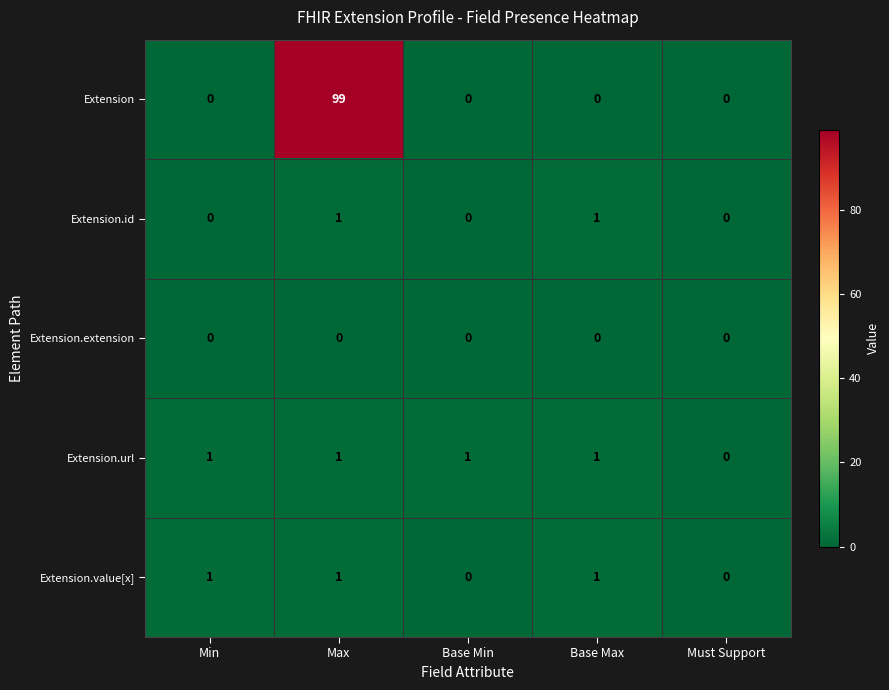

How many Extension.value[x] values are between 0 and 1?

5